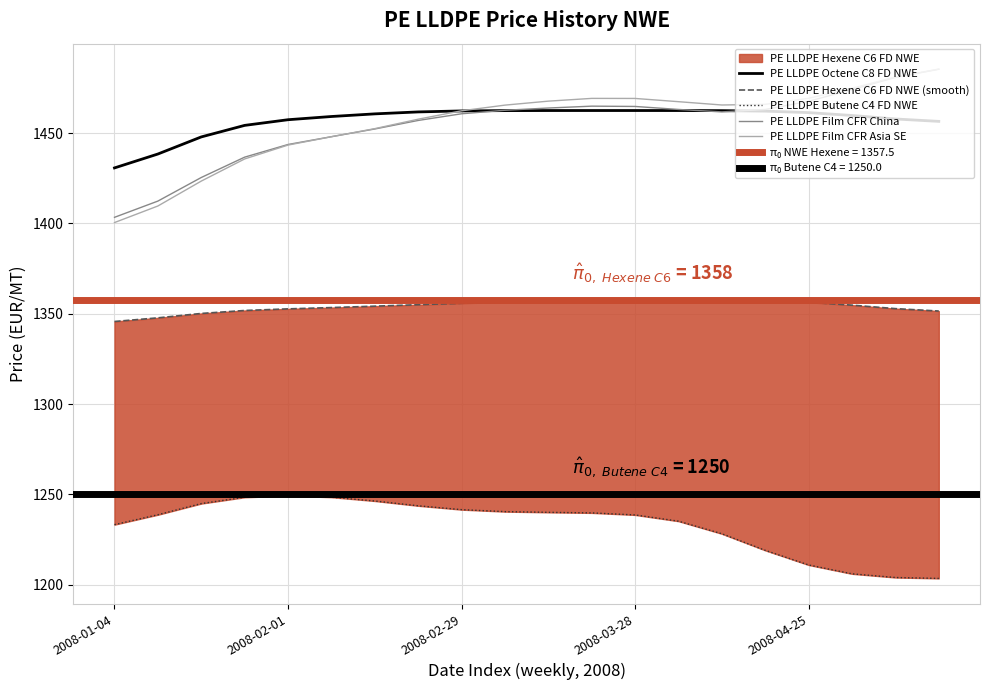

Read the PE LLDPE Film CFR Asia SE value at 2008-02-29.

1462.4